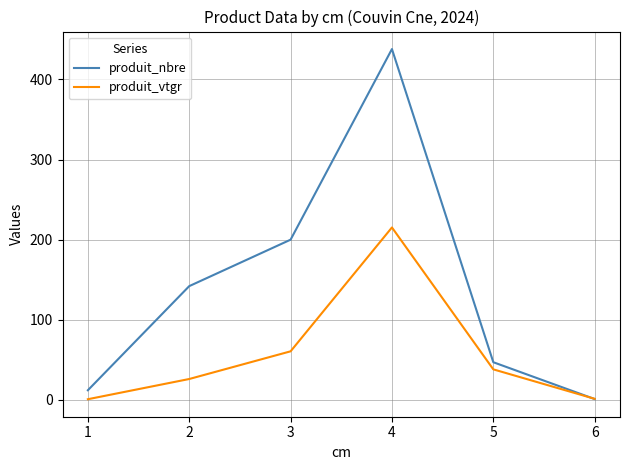

List the series in order of their peak value, highest first.

produit_nbre, produit_vtgr